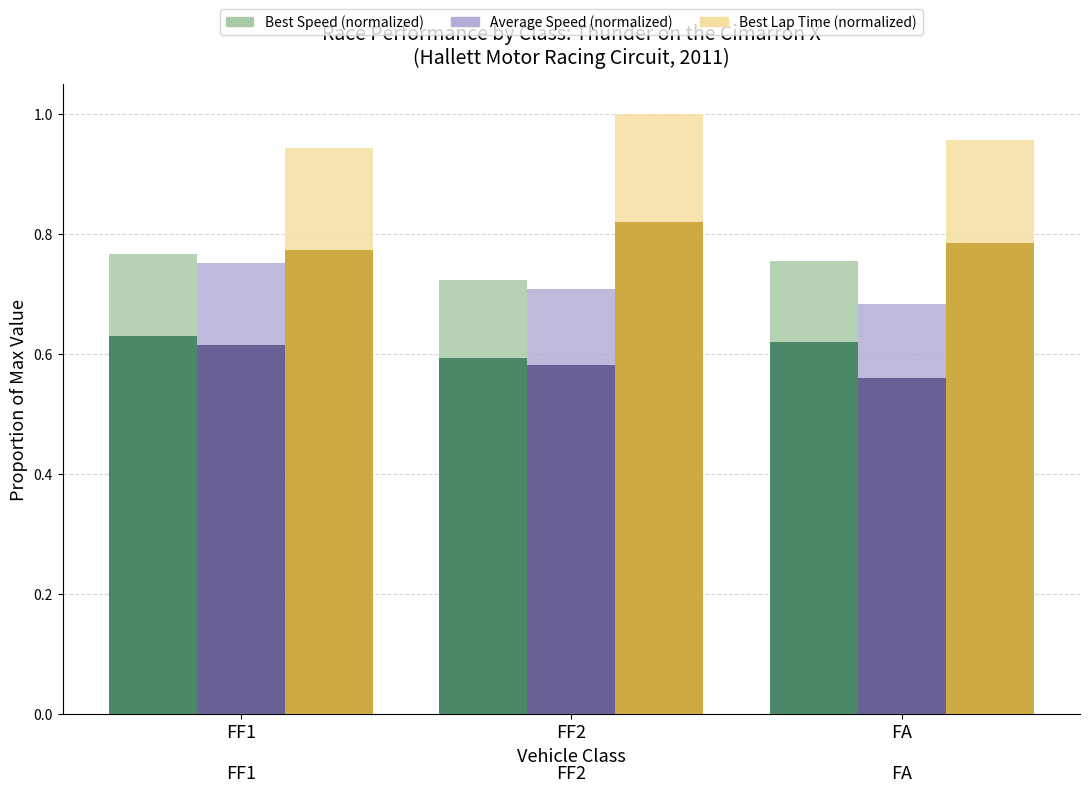

Reading left to right, what are all the values shown in this chart?

Best Speed (mph): FF1=0.6	FF2=0.6	FA=0.6
Average Speed (mph): FF1=0.6	FF2=0.6	FA=0.6
Best Lap Time (norm): FF1=0.8	FF2=0.8	FA=0.8